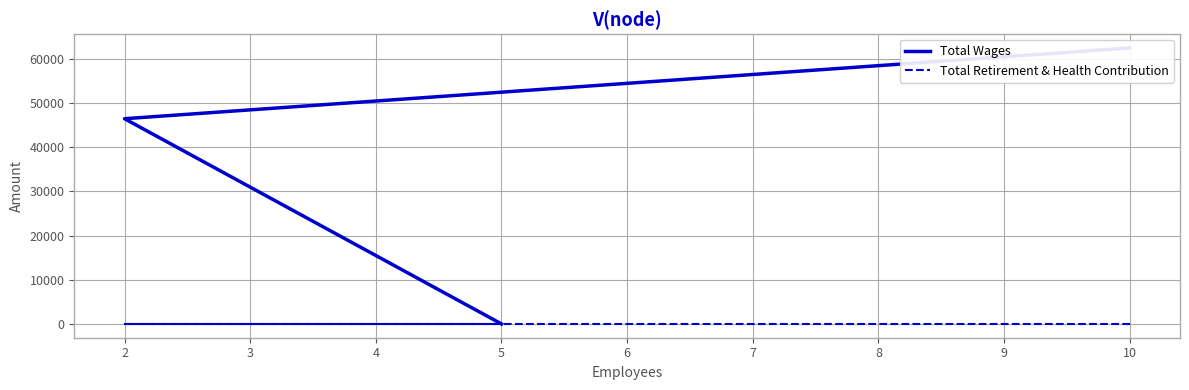

Rank the categories by Total Retirement & Health Contribution value from lowest to highest.

10, 2, 5